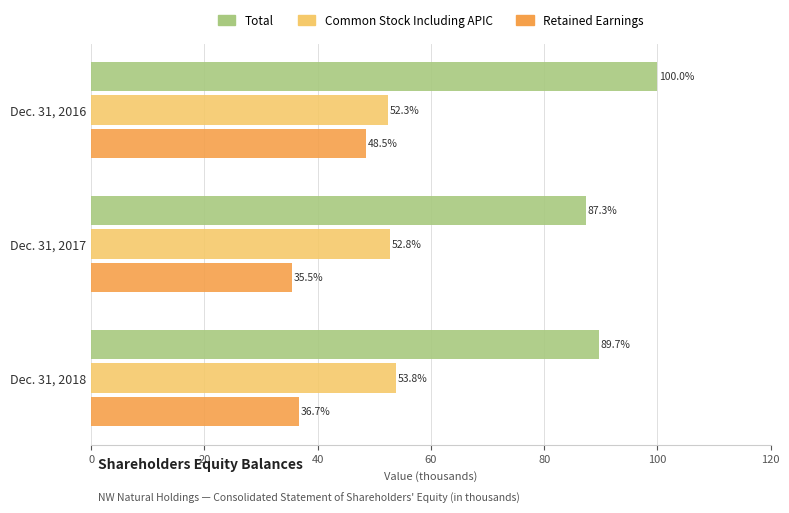

List the series in order of their peak value, lowest first.

Retained Earnings, Common Stock Including APIC, Total